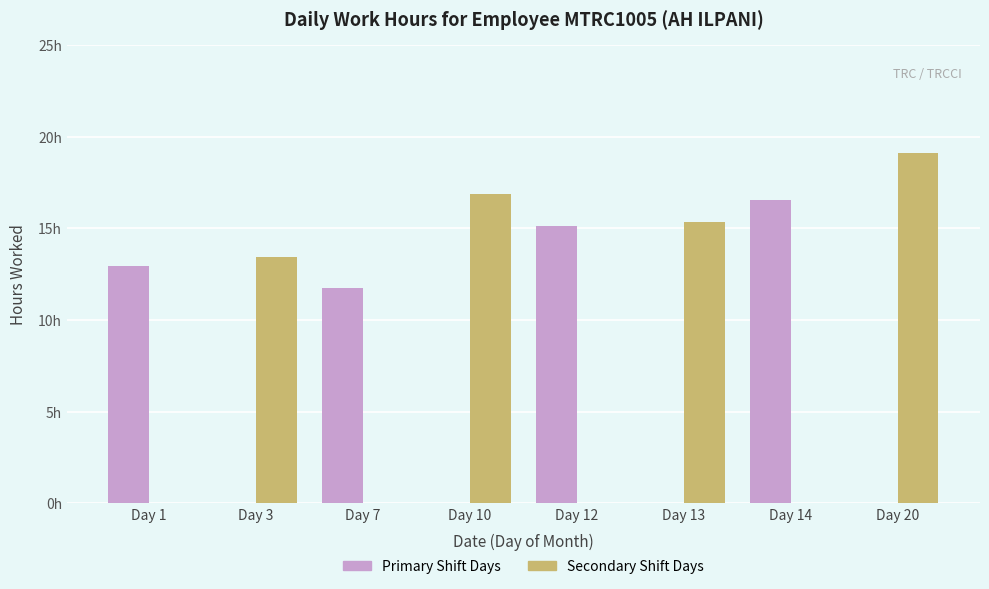

Are the bars horizontal?

No